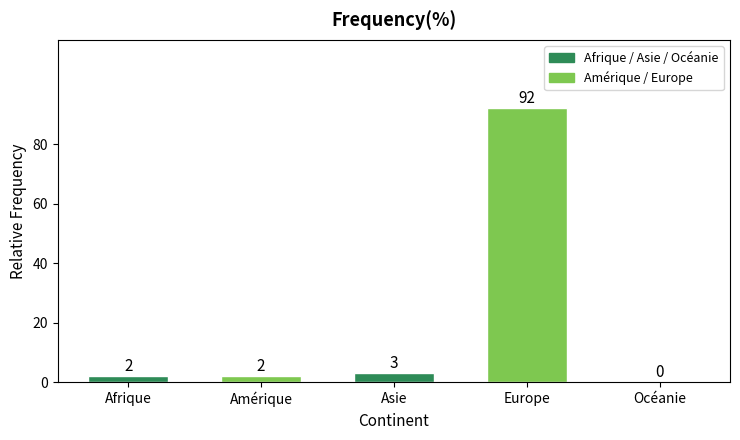

What is the sum of the values at Amérique and Afrique?

4